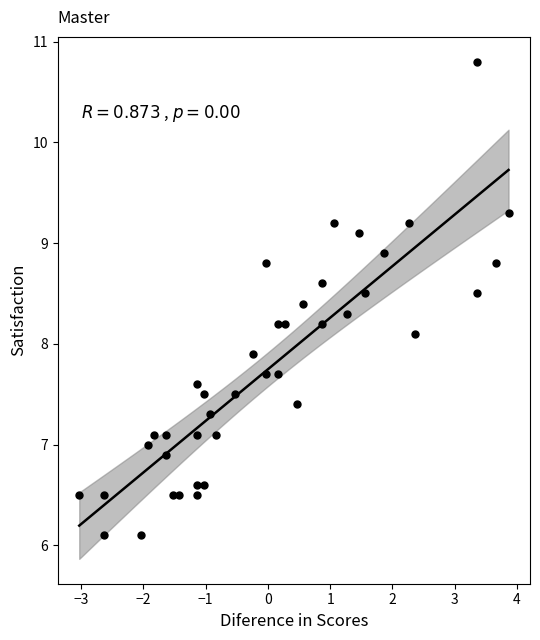

What is the range of X values (max minus min)?

6.9